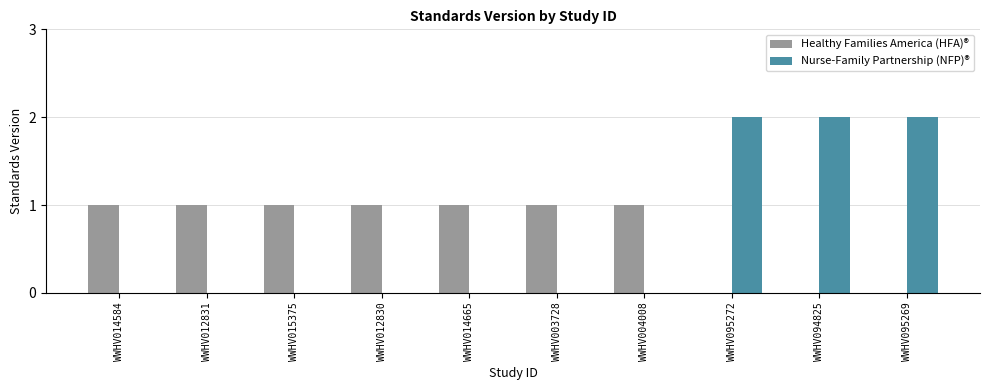

What is the average value of the Healthy Families America (HFA)® series?

1